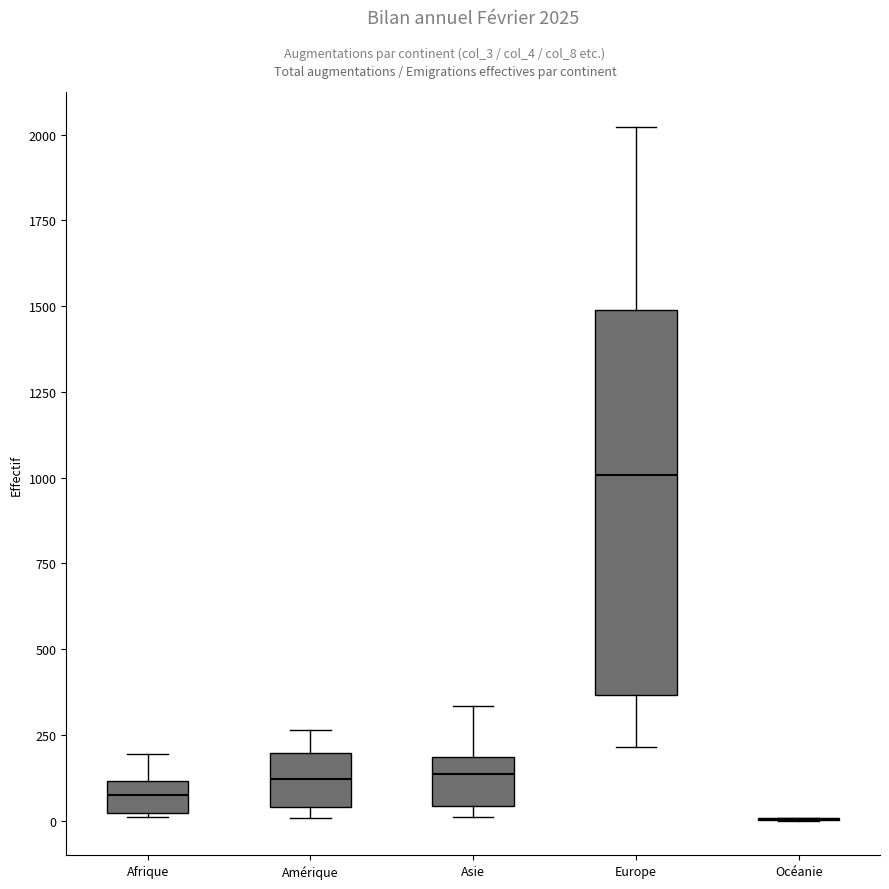

Which box is the tallest, from its lower edge to its upper edge?

Europe